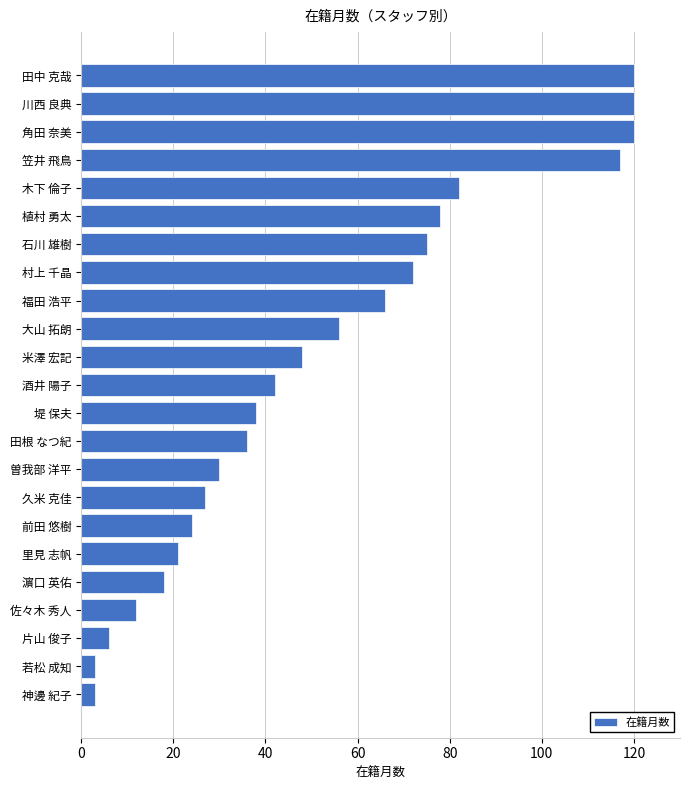

How many values are below 42?

11